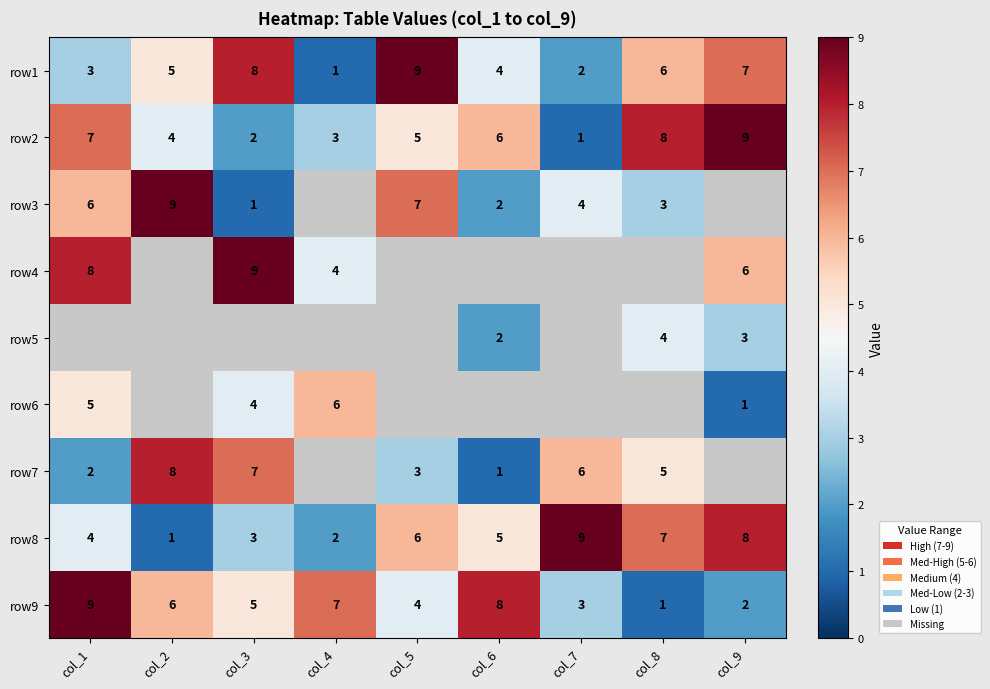

How many series are shown in this chart?

9